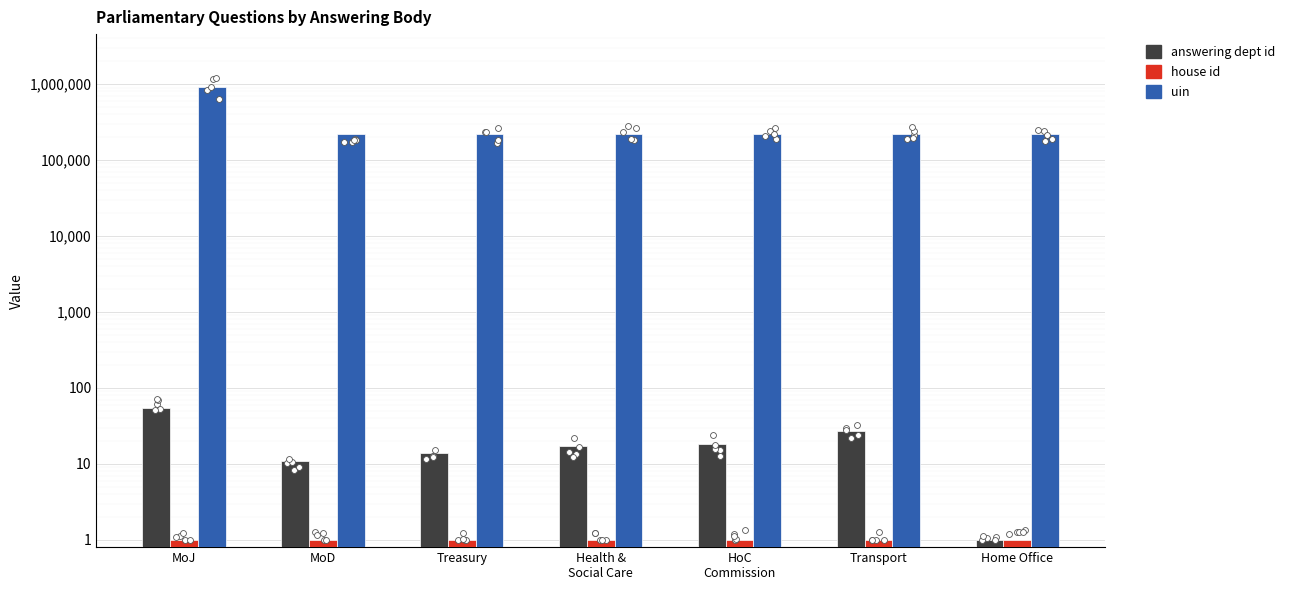

Which series has the widest spread of Y values?

uin